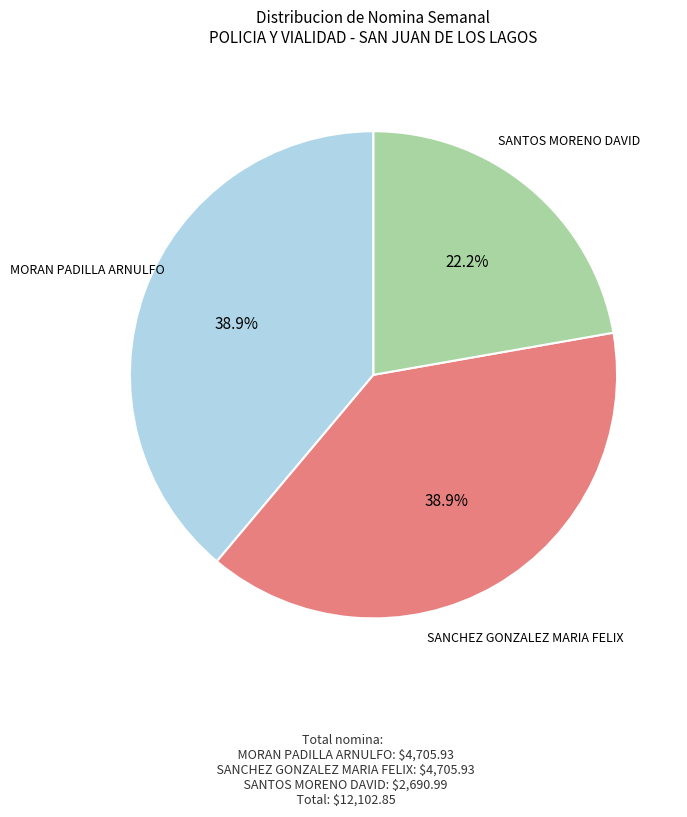

Is there a majority slice in this chart?

No